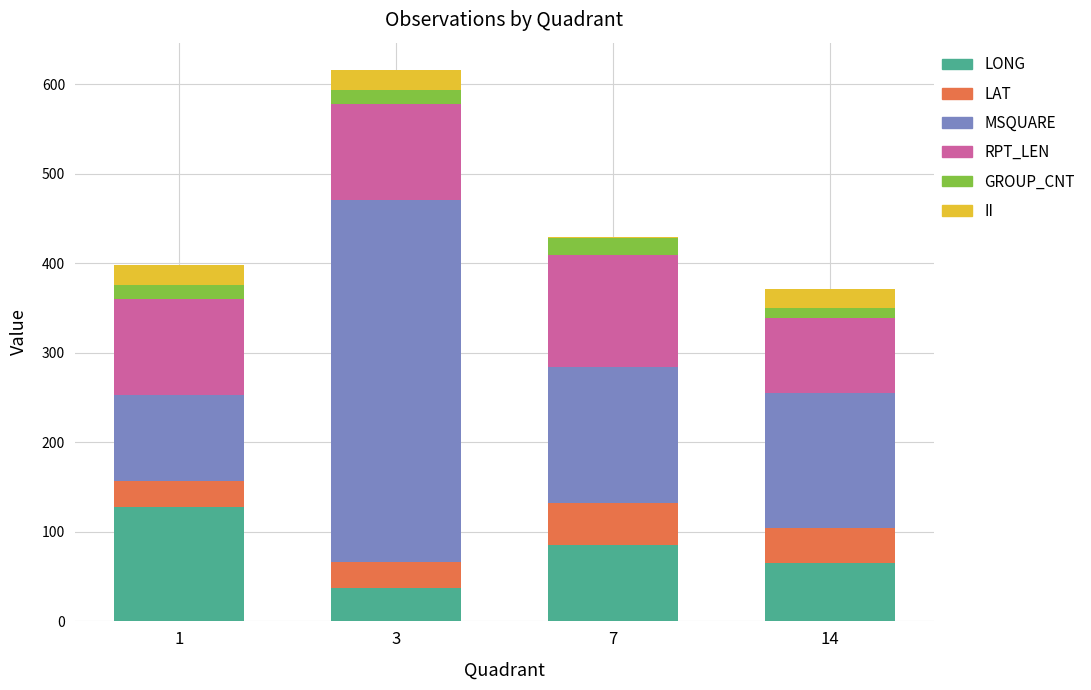

Count the number of data series in this chart.

6